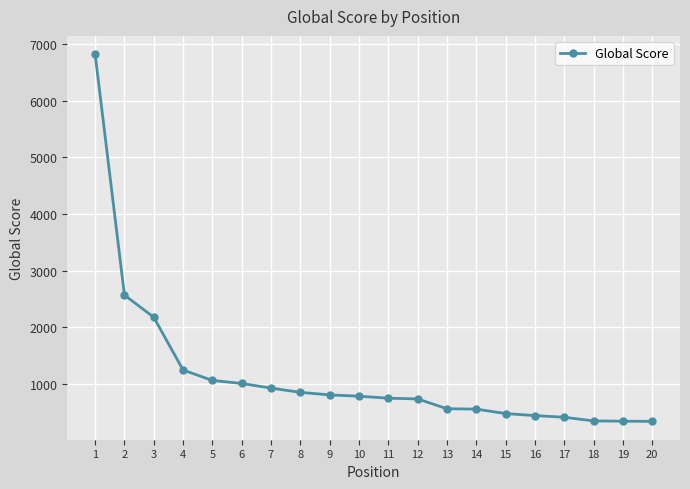

At which label is the value closest to 3577?

2